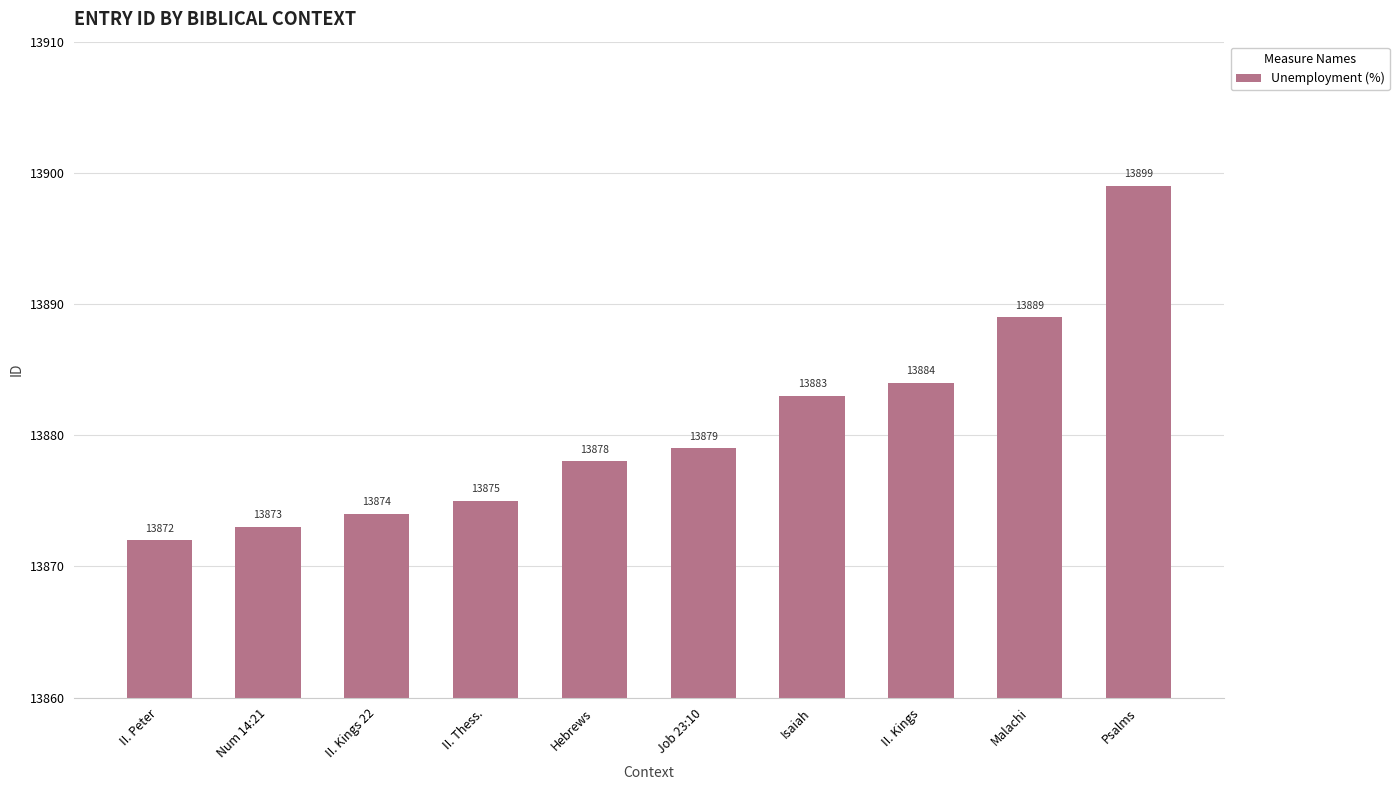

Reading left to right, transcribe all the data shown in this chart.

II. Peter=13872	Num 14:21=13873	II. Kings 22=13874	II. Thess.=13875	Hebrews=13878	Job 23:10=13879	Isaiah=13883	II. Kings=13884	Malachi=13889	Psalms=13899